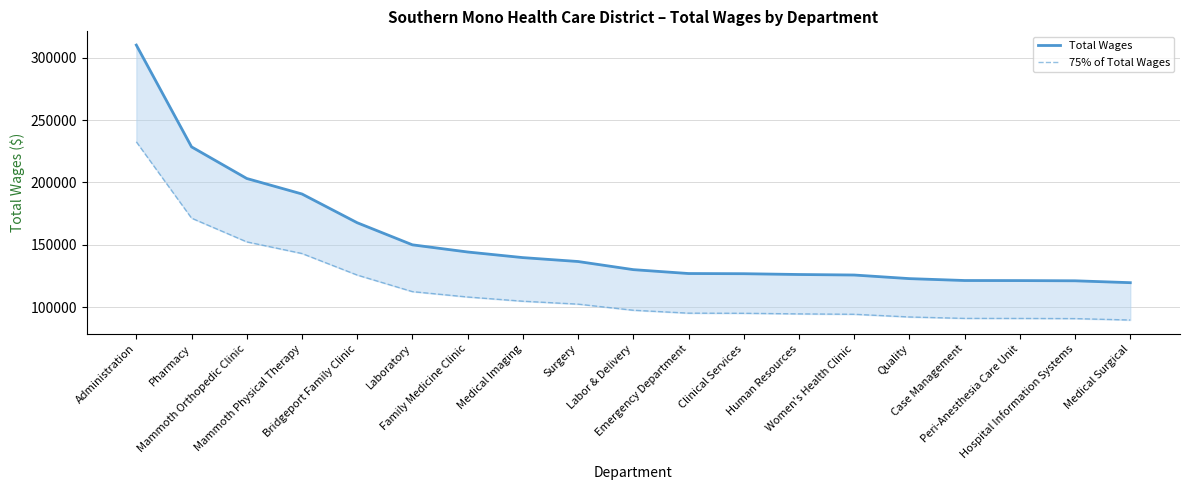

What is the sum of all 75% of Total Wages values?

2185574.2